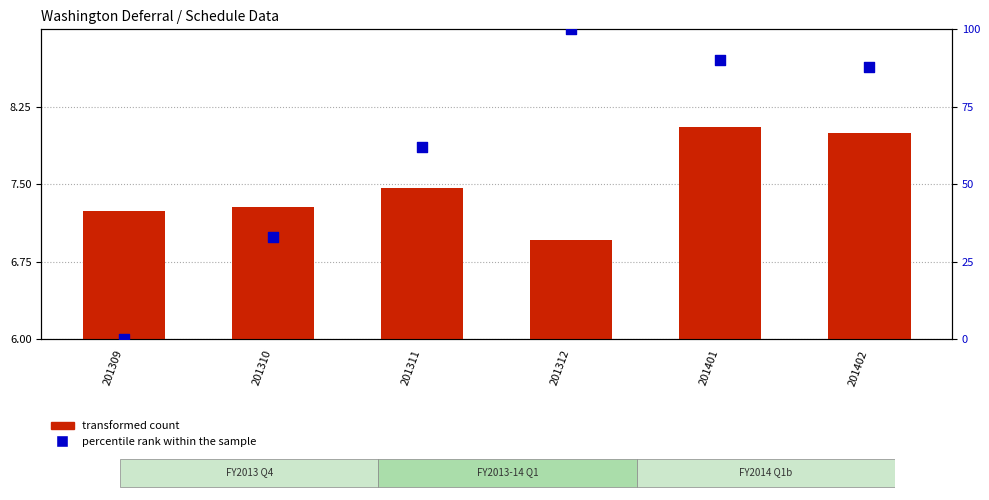

Is the value of percentile rank within the sample at 201309 greater than the value of transformed count at 201312?

No